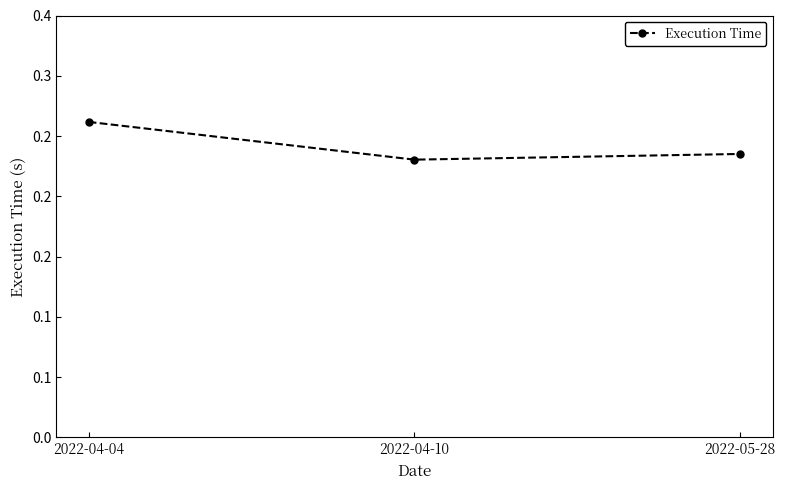

Does the chart have visible grid lines?

No